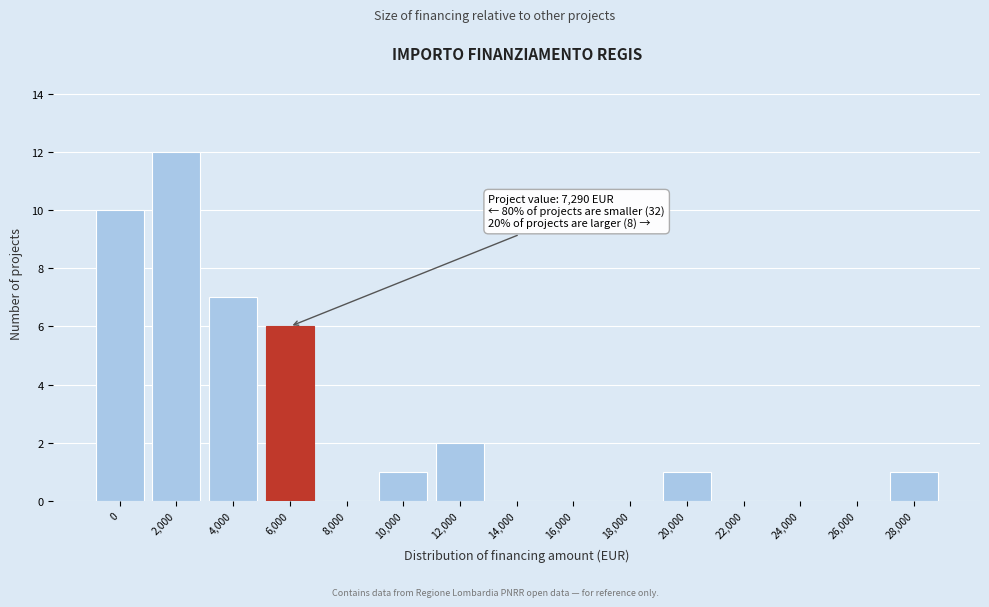

Reading left to right, list all the values displayed in this chart.

0=10	2,000=12	4,000=7	6,000=6	8,000=0	10,000=1	12,000=2	14,000=0	16,000=0	18,000=0	20,000=1	22,000=0	24,000=0	26,000=0	28,000=1